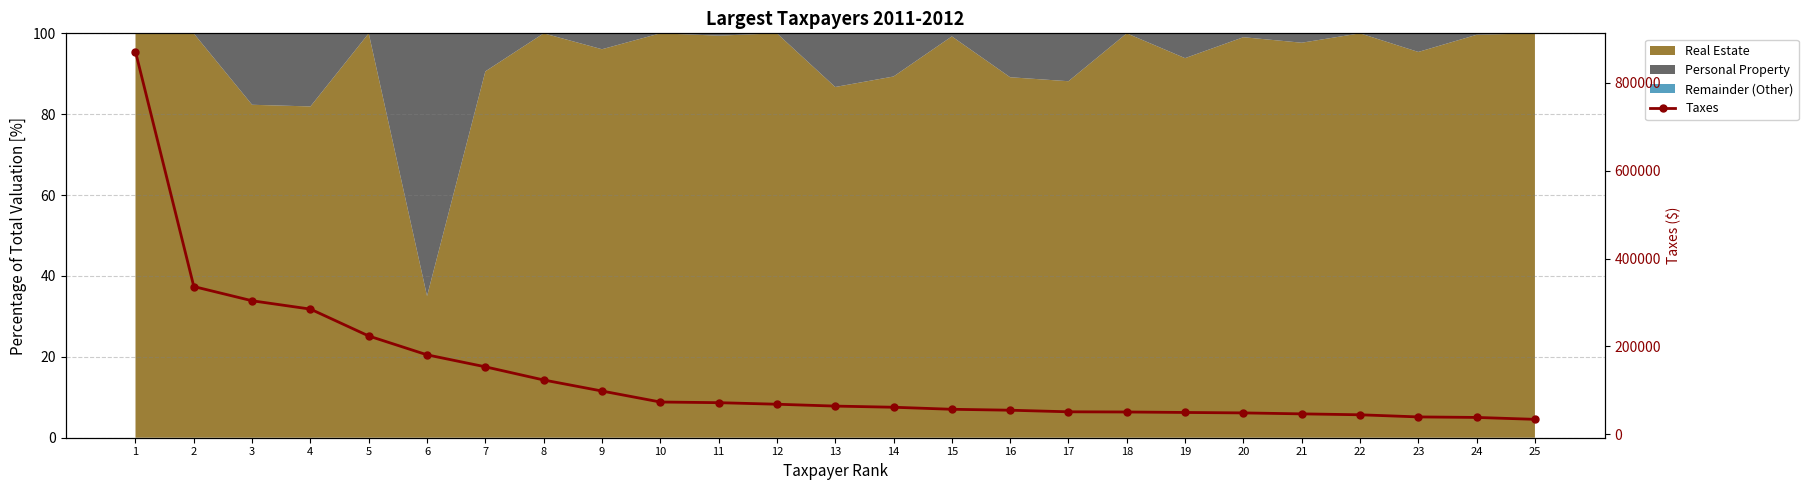

Reading left to right, list all the values displayed in this chart.

870749.1	336255.6	303882.7	284900.6	223698.3	180805.0	153526.4	123560.6	98436.0	73431.7	71931.0	68402.1	64155.1	61541.6	56887.1	54788.8	51152.1	50723.1	49651.5	48648.1	46461.8	44379.6	39513.3	38341.2	33995.5